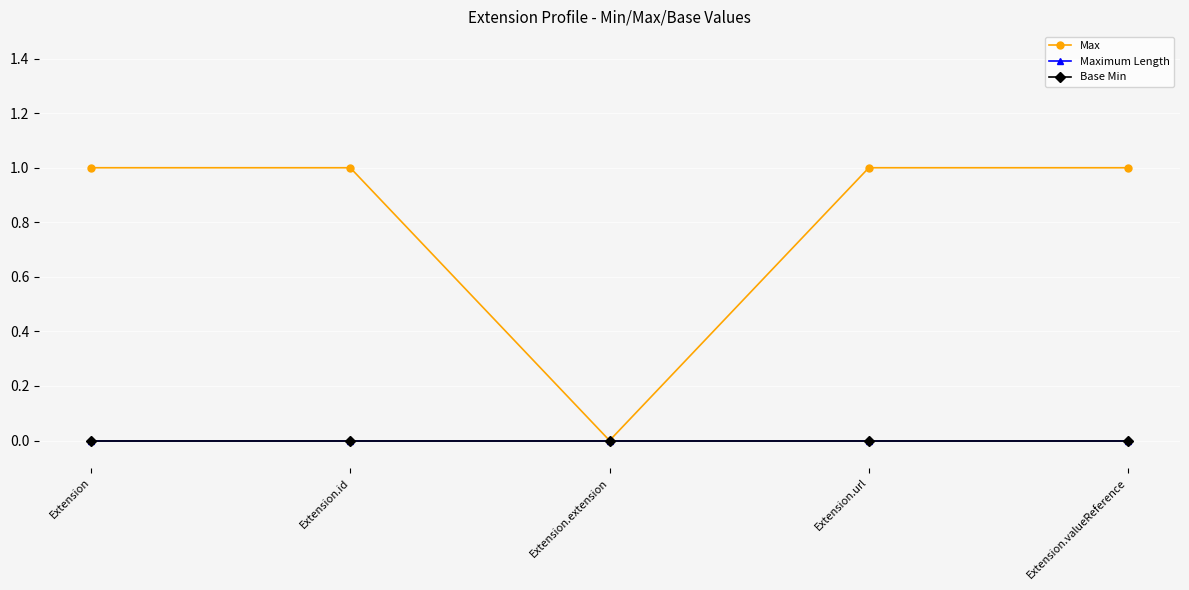

Does the chart have visible grid lines?

Yes